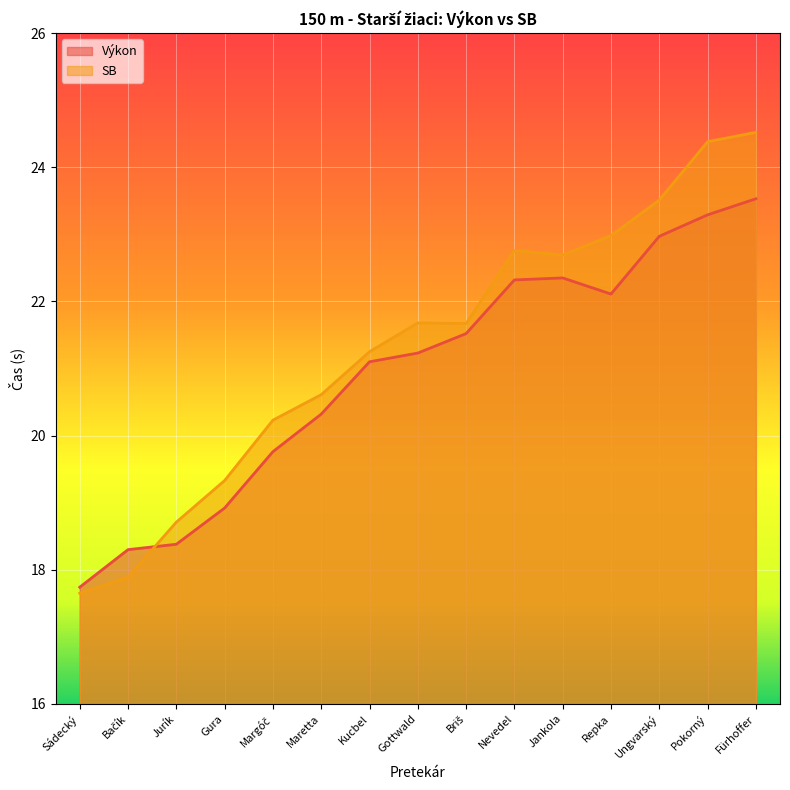

Which category has the highest value in the Výkon series?

Fürhoffer